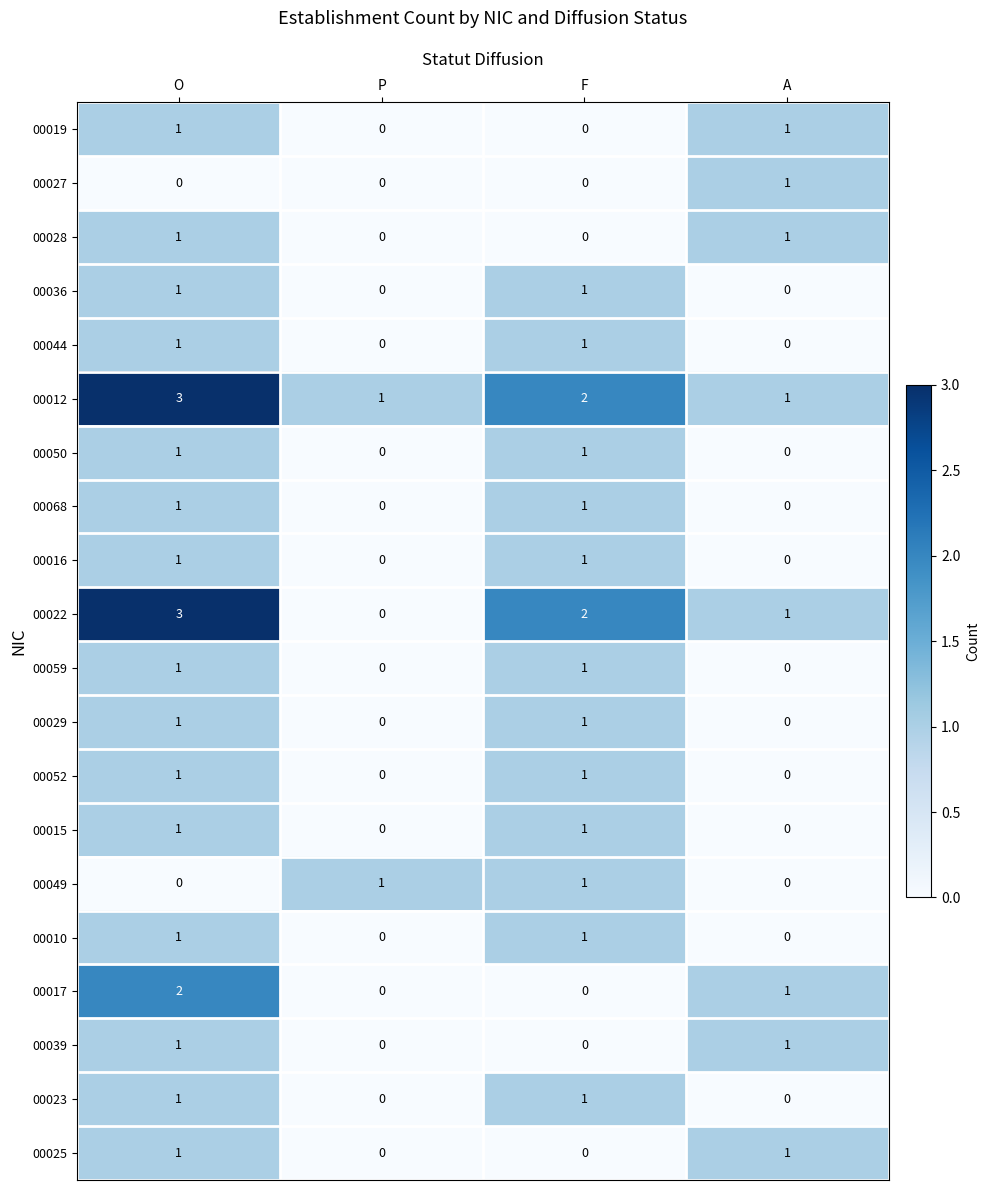

At which category is the sum across all series the highest?

O